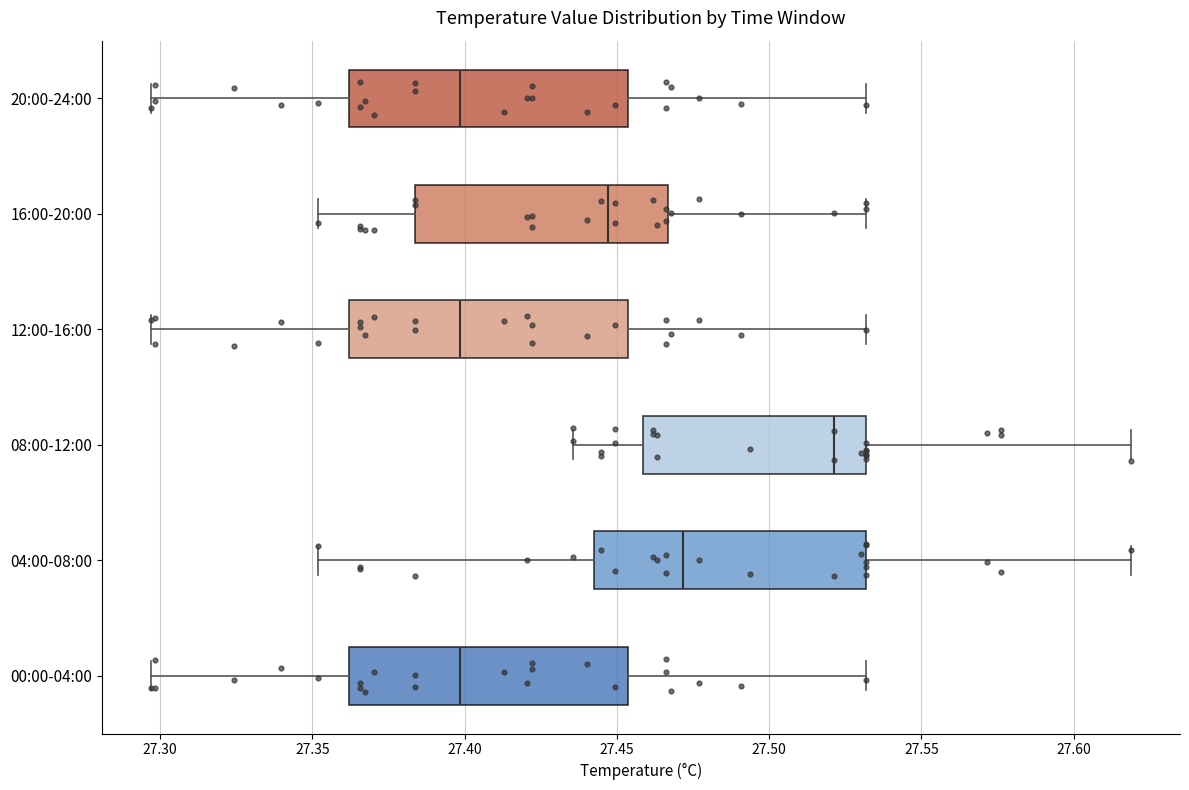

Which box's median line is the furthest to the right?

08:00-12:00